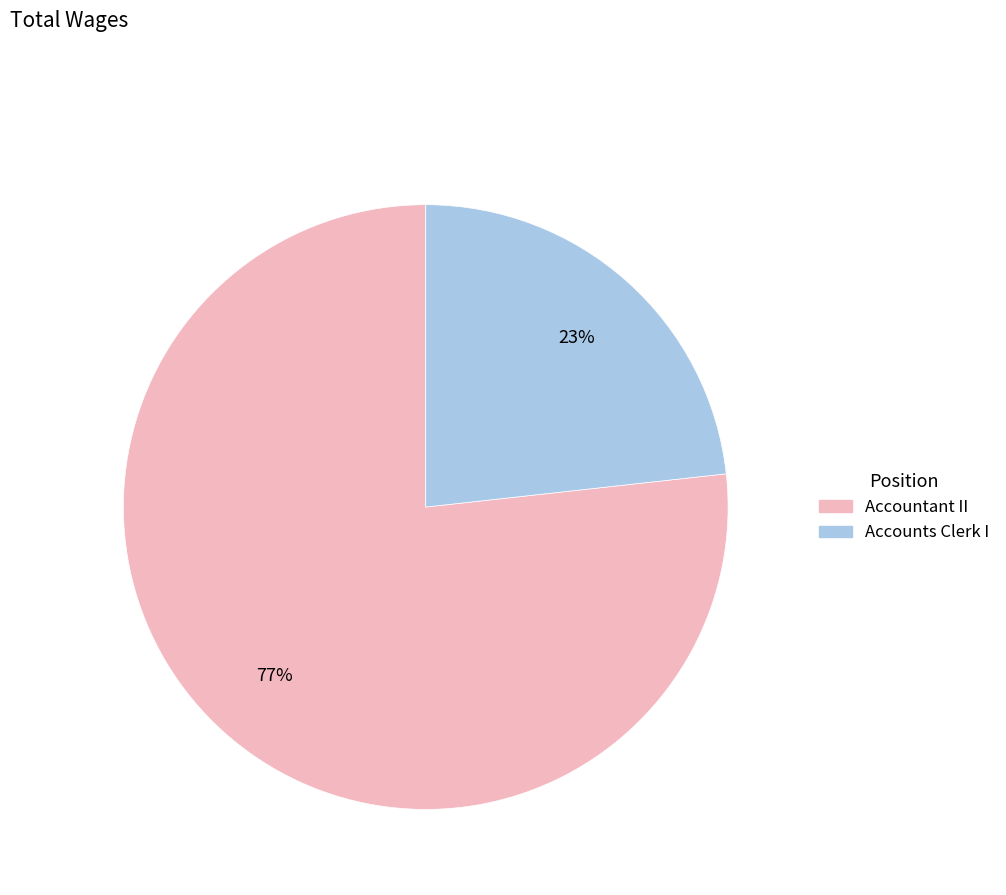

Rank the categories by value from highest to lowest.

Accountant II, Accounts Clerk I